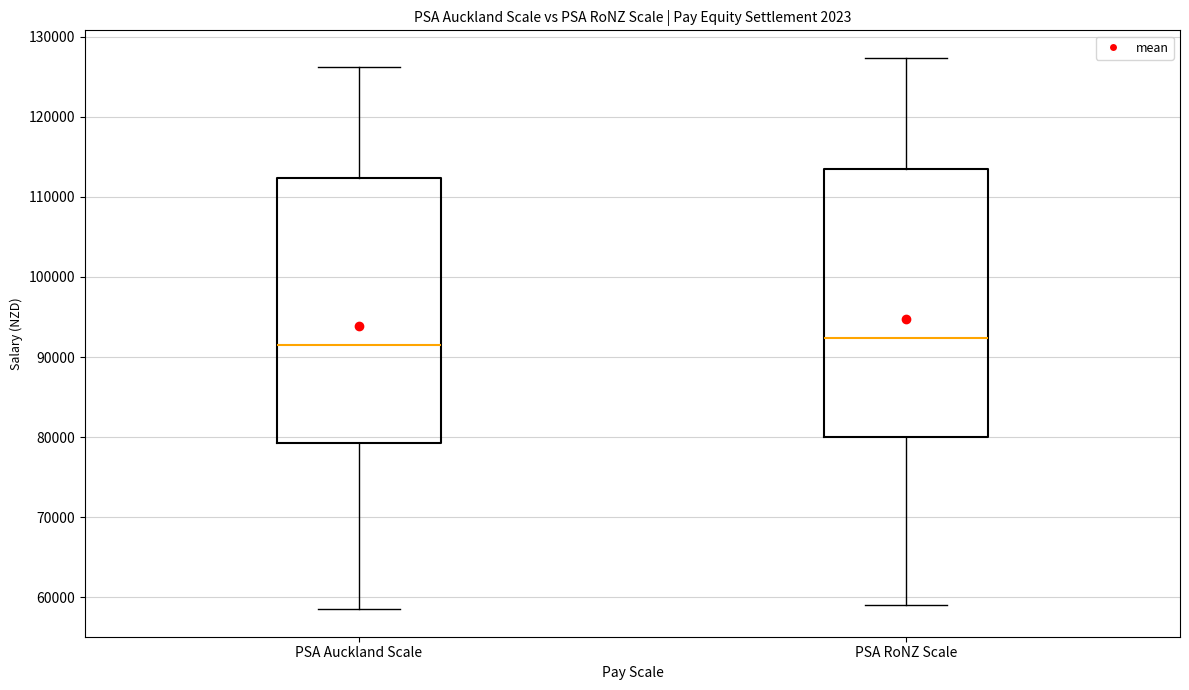

Reading left to right, transcribe this box plot: for each box, give where its median line is, the range the box spans, and where its two whiskers end, as read against the y-axis. The values are not printed on the chart, so give them approximately, as read against the axis.

PSA Auckland Scale: median 92000, box 79000 to 112000, whiskers 59000 to 126000
PSA RoNZ Scale: median 92000, box 80000 to 113000, whiskers 59000 to 127000